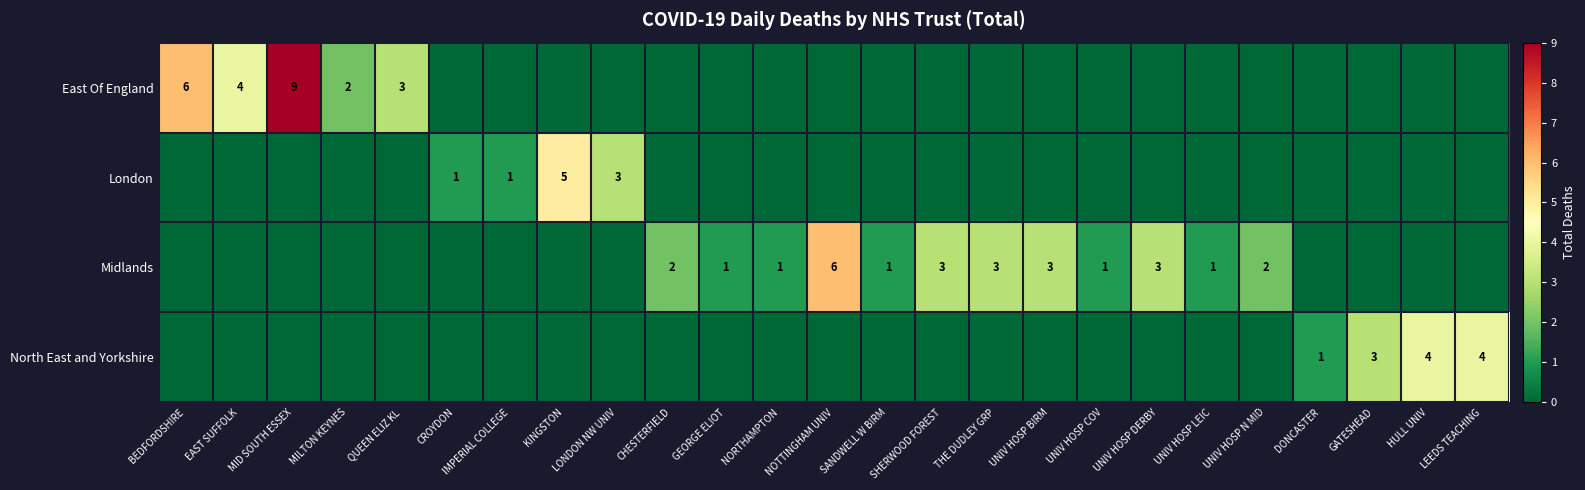

Rank the categories by London value from highest to lowest.

KINGSTON, LONDON NW UNIV, CROYDON, IMPERIAL COLLEGE, BEDFORDSHIRE, EAST SUFFOLK, MID SOUTH ESSEX, MILTON KEYNES, QUEEN ELIZ KL, CHESTERFIELD, GEORGE ELIOT, NORTHAMPTON, NOTTINGHAM UNIV, SANDWELL W BIRM, SHERWOOD FOREST, THE DUDLEY GRP, UNIV HOSP BIRM, UNIV HOSP COV, UNIV HOSP DERBY, UNIV HOSP LEIC, UNIV HOSP N MID, DONCASTER, GATESHEAD, HULL UNIV, LEEDS TEACHING